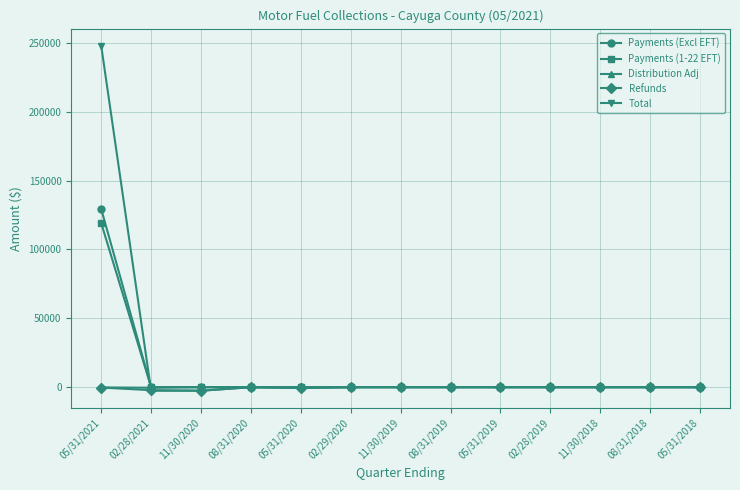

What is the greatest value displayed?

247866.2